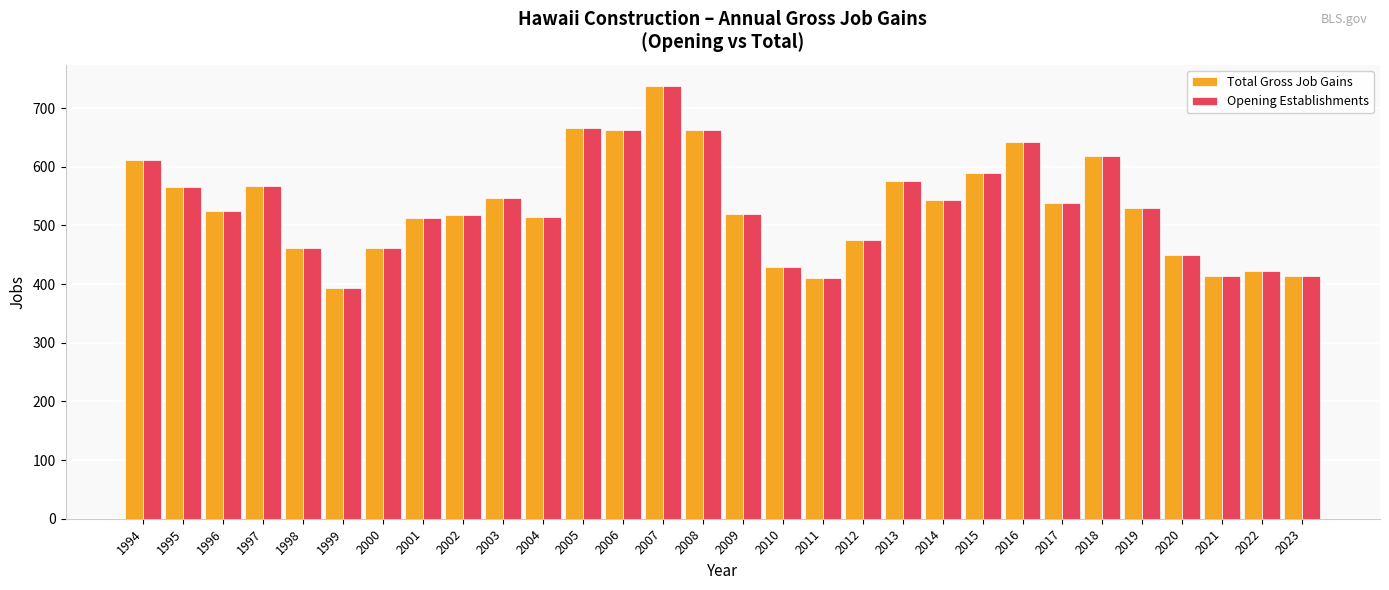

What is the minimum value shown in the chart?

393